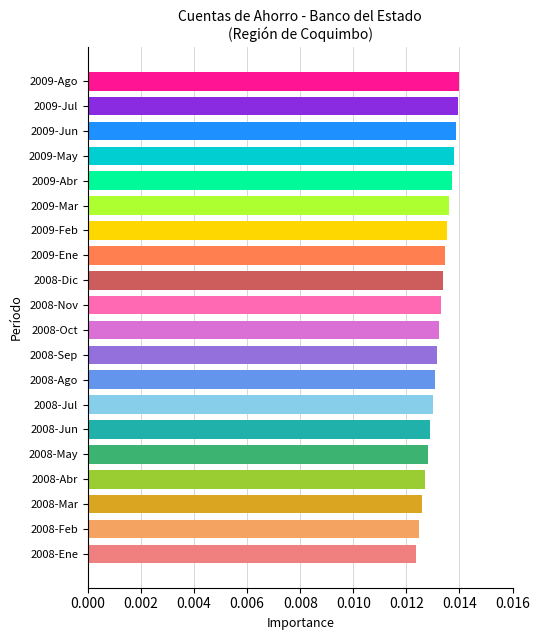

What is the sum of all values?

0.3